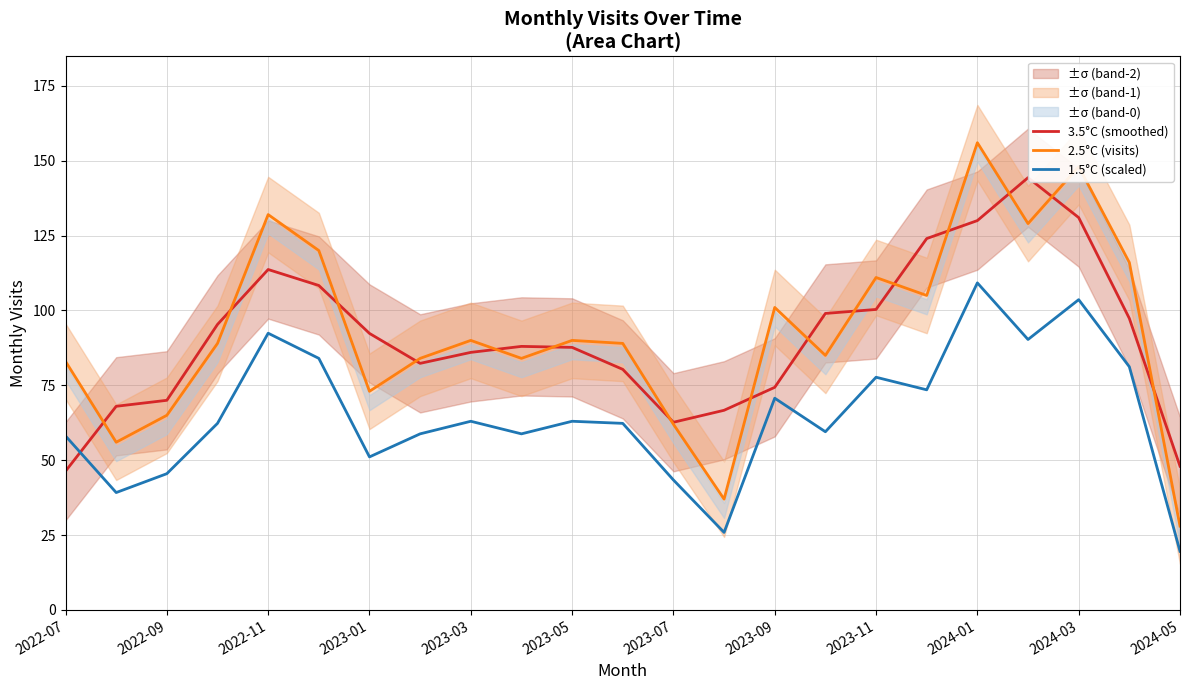

What are all the series names shown in the legend?

3.5°C (smoothed), 2.5°C (visits), 1.5°C (scaled)